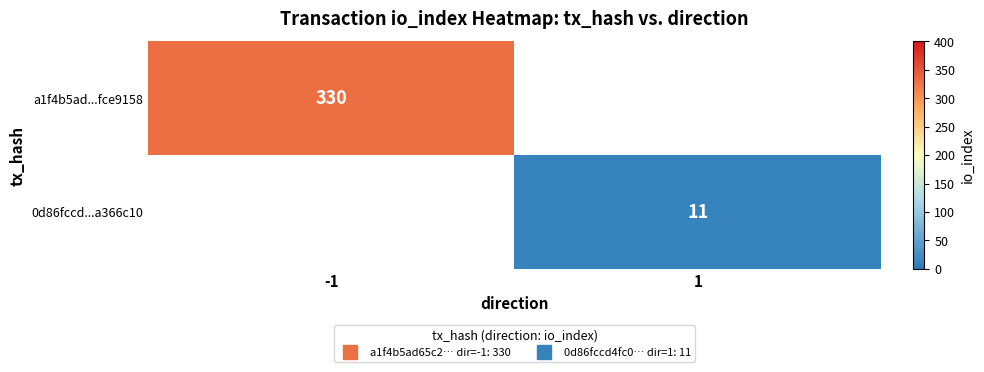

What is the approximate value of a1f4b5ad...fce9158 at -1?

330.0